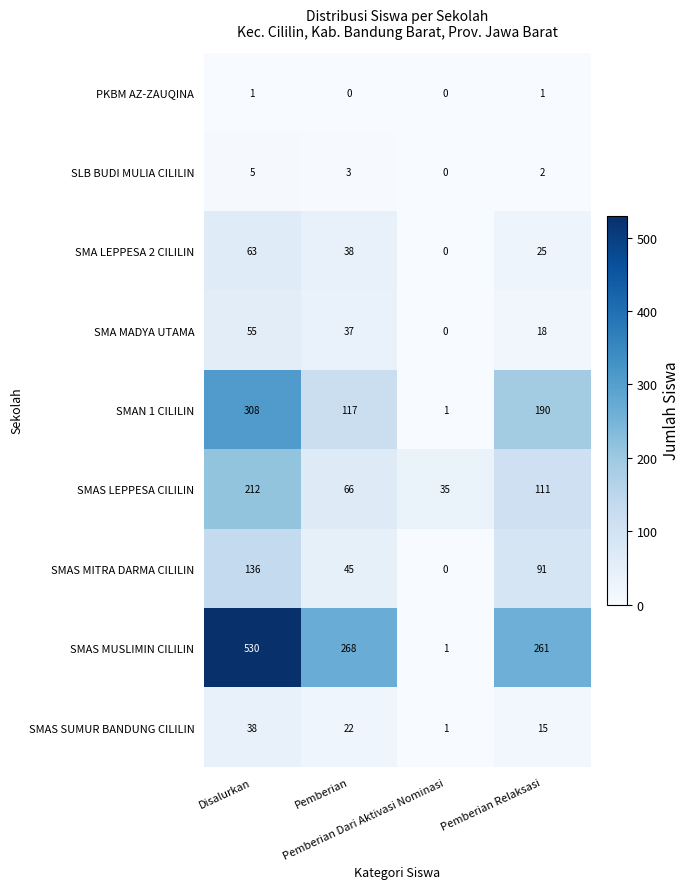

What is the difference between the maximum and minimum values in the SMAN 1 CILILIN series?

307